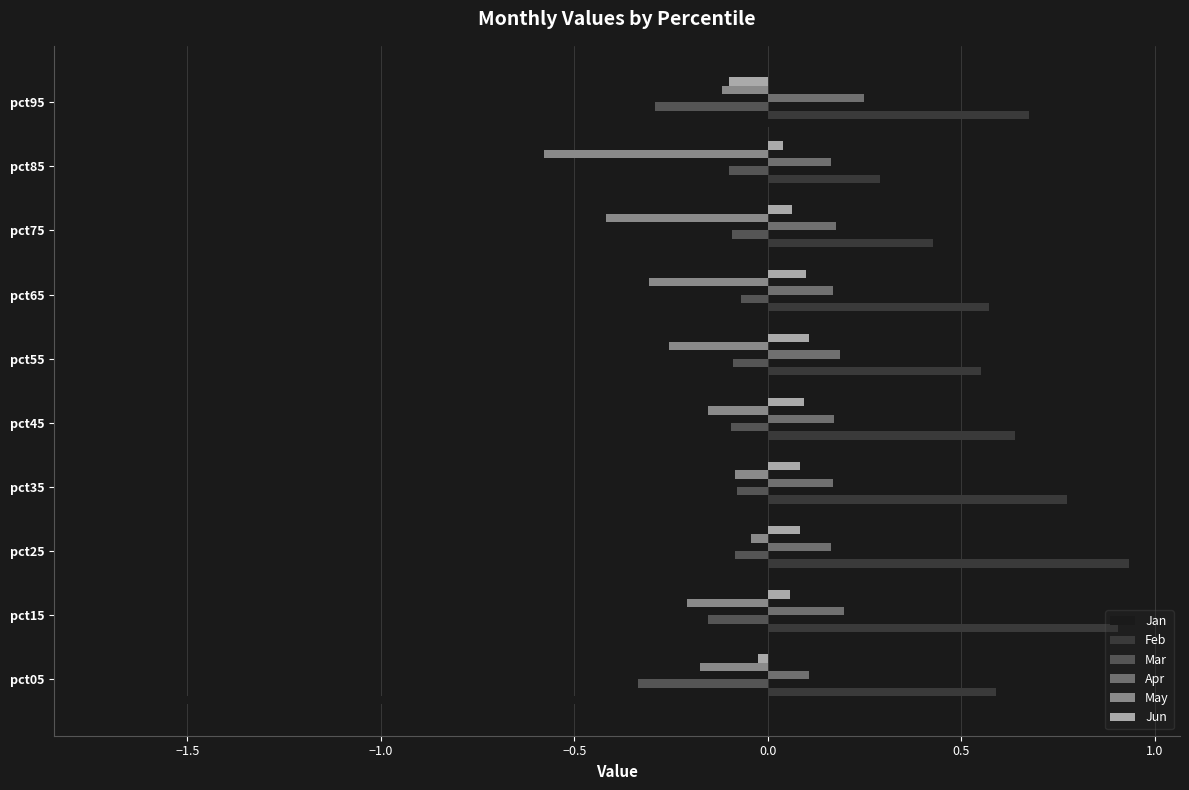

Which series has the largest total across all categories?

Feb